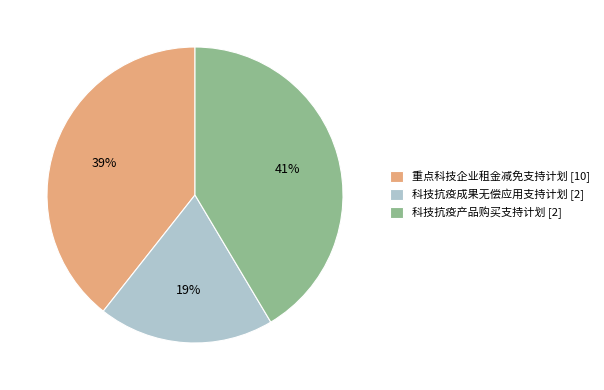

Which has a higher value, 重点科技企业租金减免支持计划 [10] or 科技抗疫产品购买支持计划 [2]?

科技抗疫产品购买支持计划 [2]